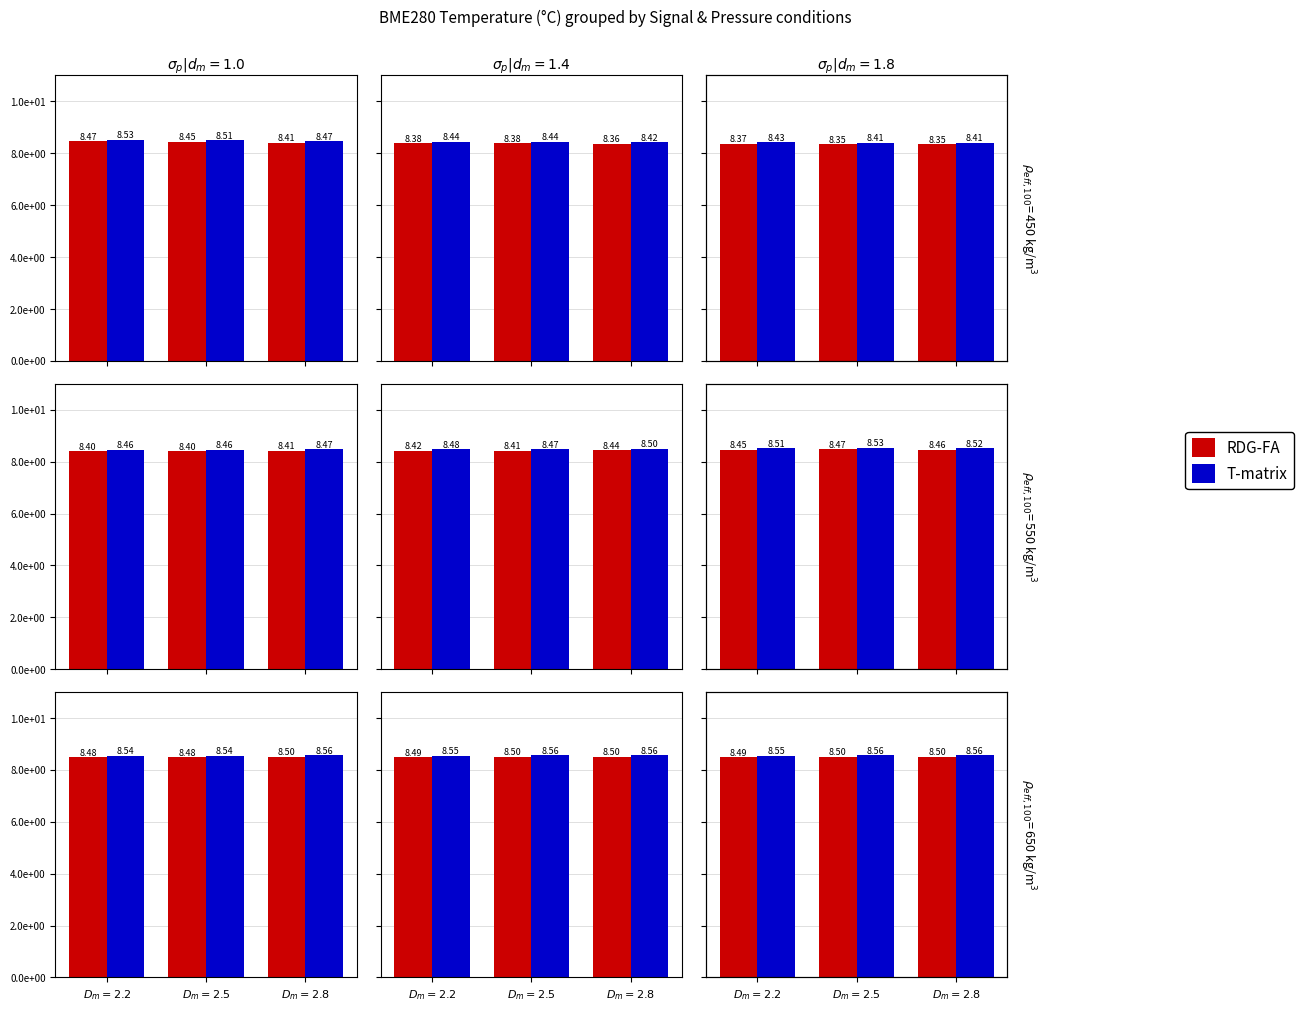

List the labels in order of RDG-FA value, largest first.

$D_m = 2.5$, $D_m = 2.8$, $D_m = 2.2$